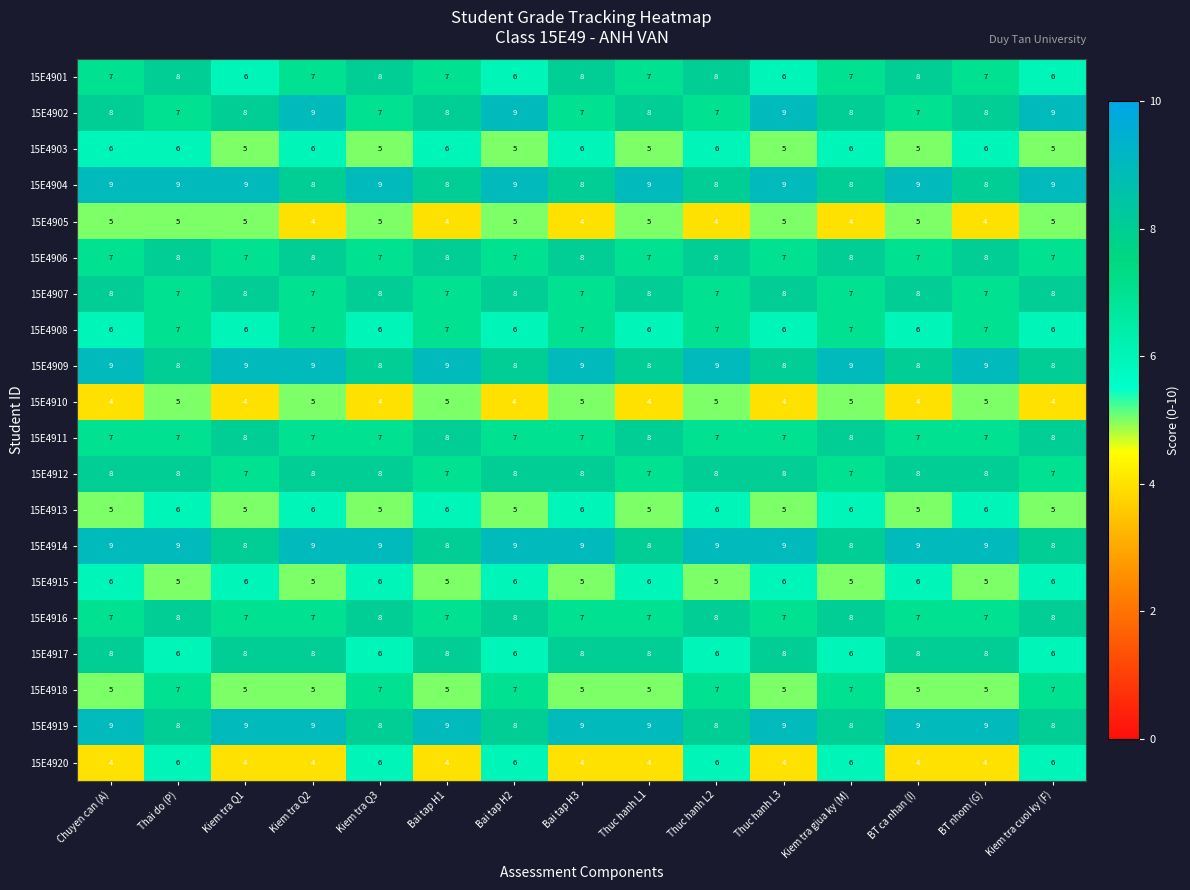

At how many categories does at least one series exceed 4?

15